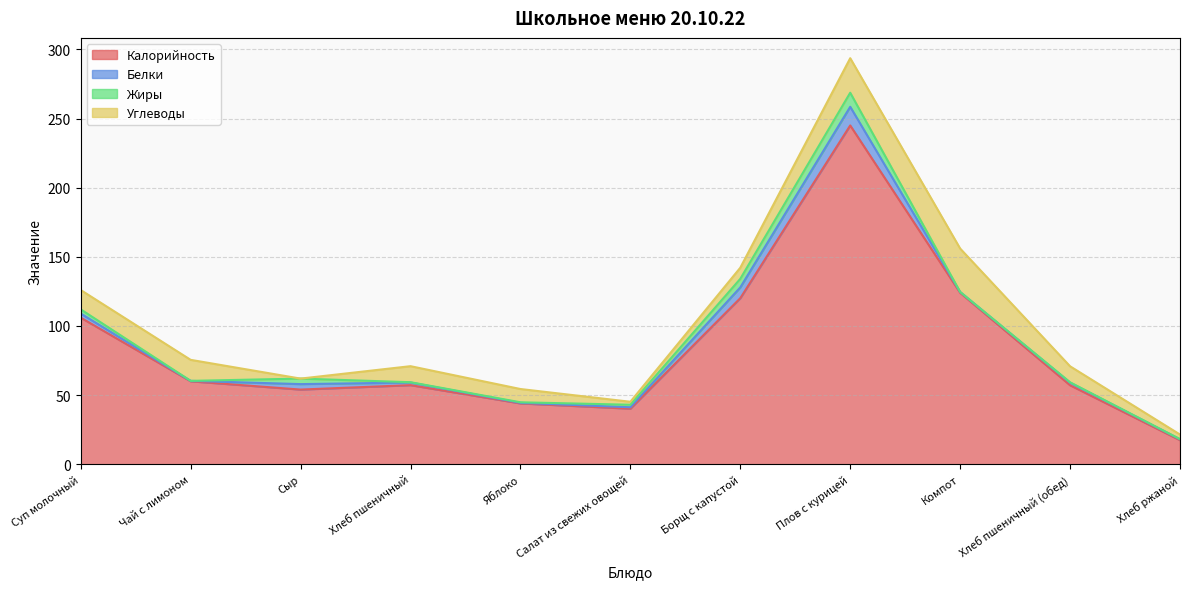

Between Хлеб пшеничный (обед) and Плов с курицей, which is larger?

Плов с курицей